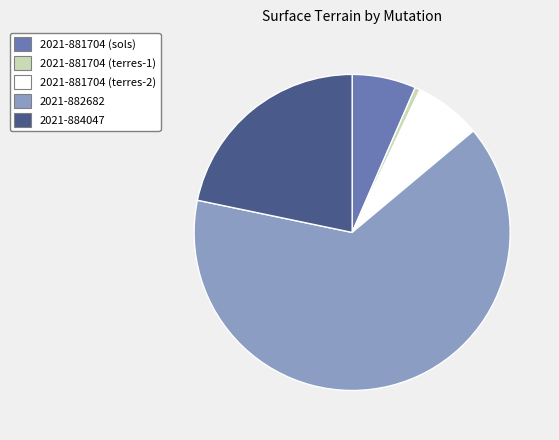

How many slices are in this pie chart?

5